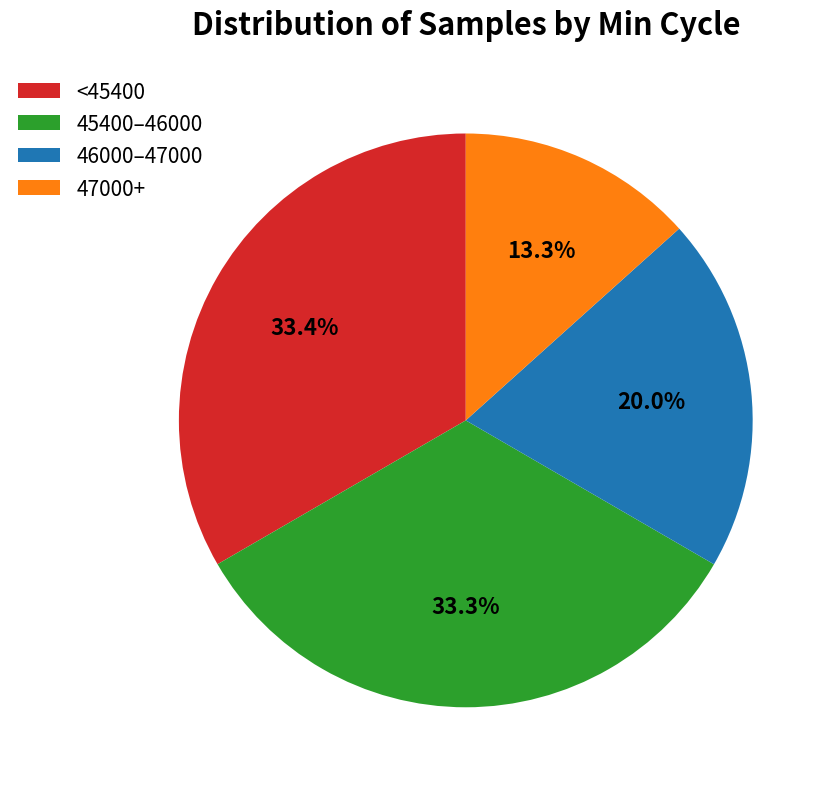

Count the number of slices in the pie.

4